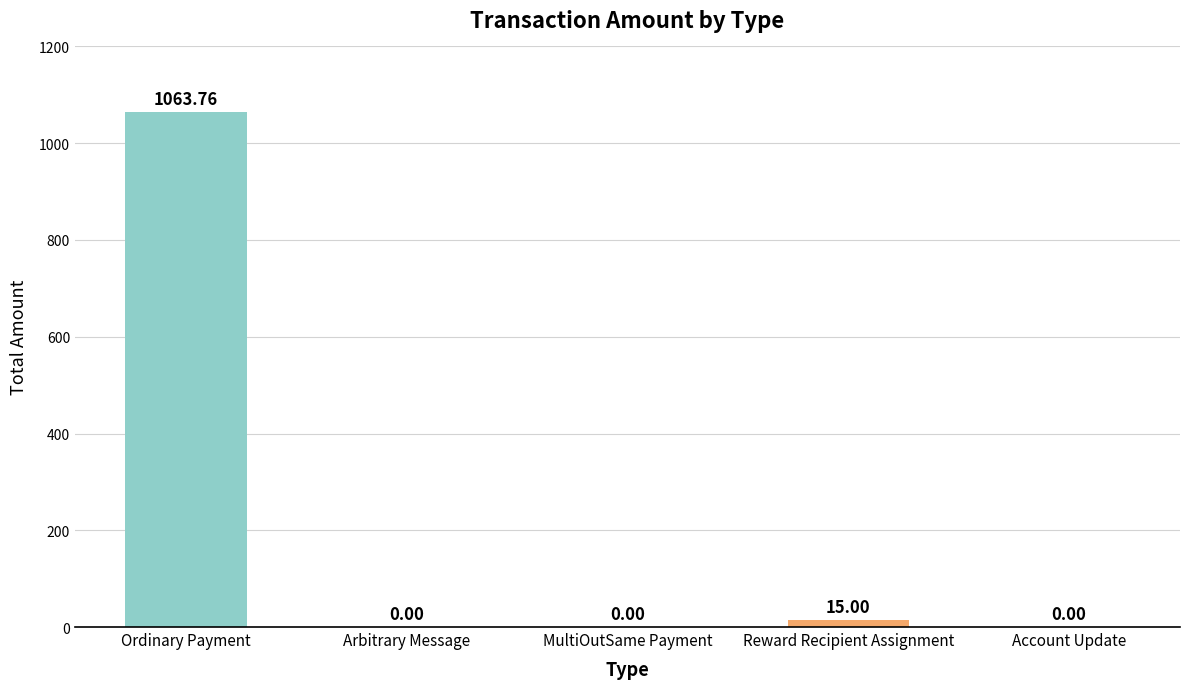

Which has a higher value, Reward Recipient Assignment or Arbitrary Message?

Reward Recipient Assignment